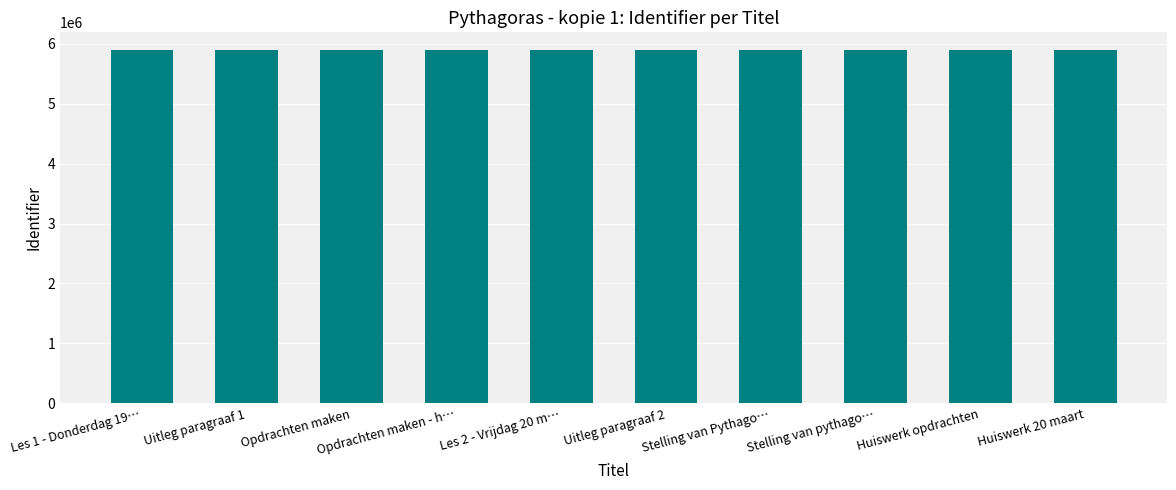

Is it true that the value at Stelling van Pythago… is 5897454?

True